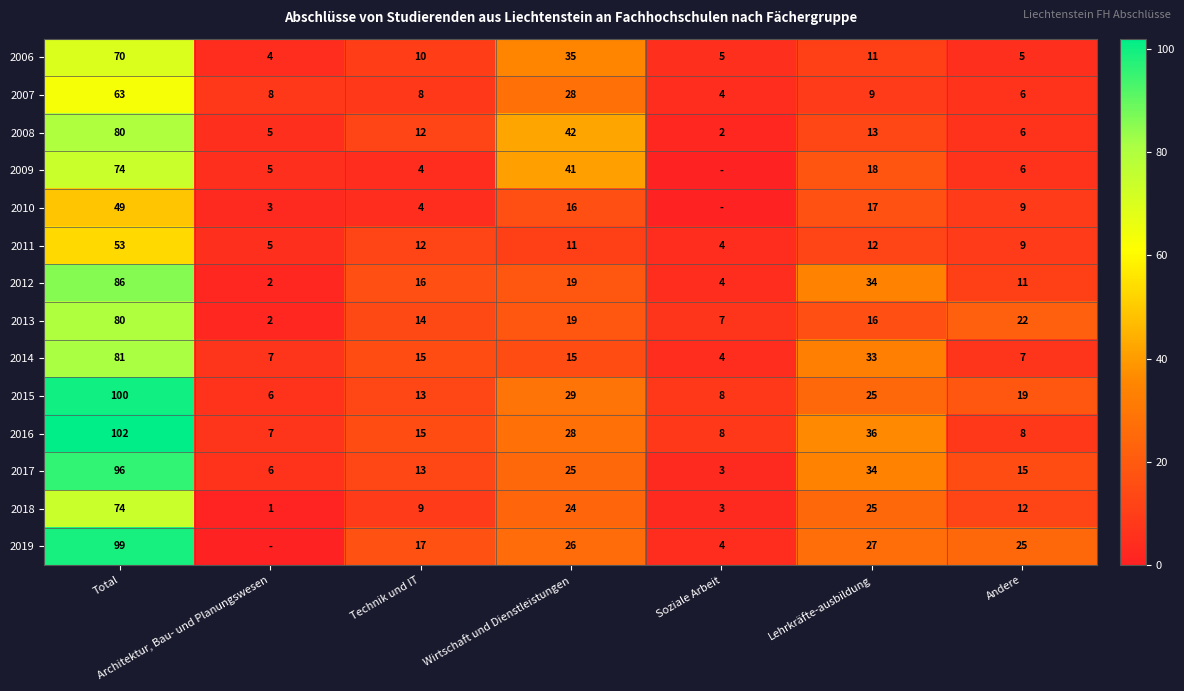

What is the sum of the 2014 values at Wirtschaft und Dienstleistungen and Andere?

22